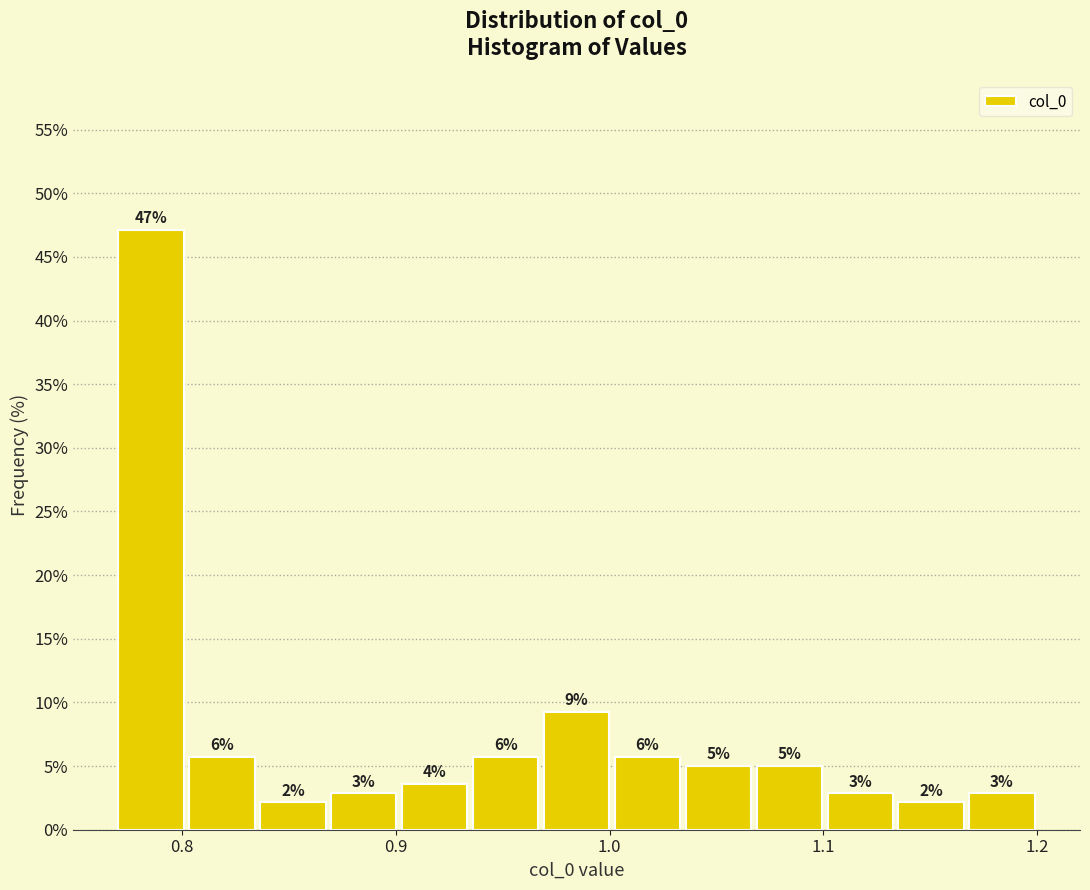

Around what value on the x-axis is the tallest bar? Give the approximate position of its centre, as read against the axis.

0.79